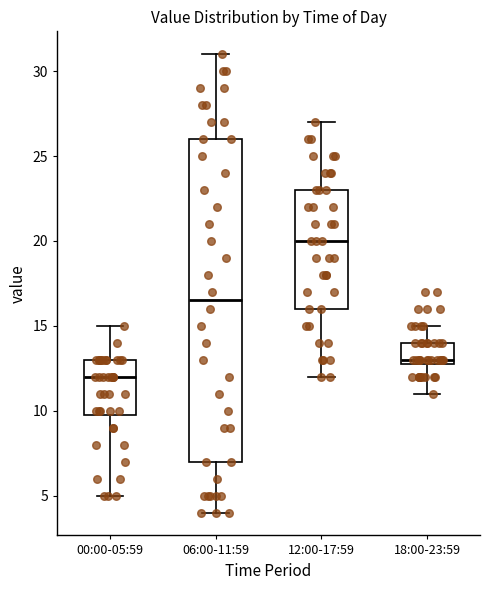

Where does the lower whisker of the box for 12:00-17:59 end on the y-axis? The values are not printed on the chart, so give them approximately, as read against the axis.

12.0